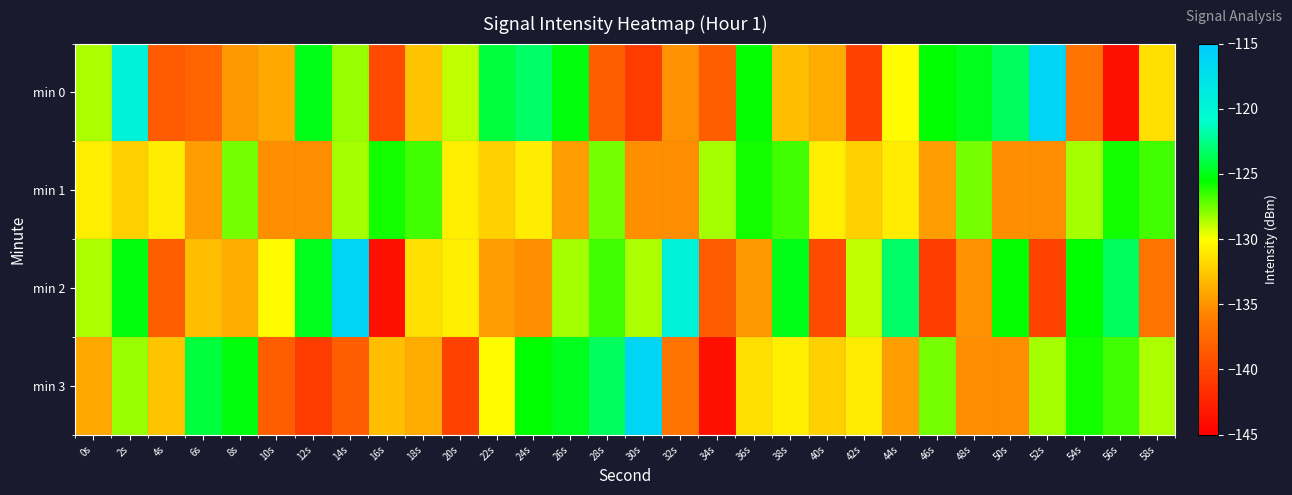

Count the number of categories in the chart.

30